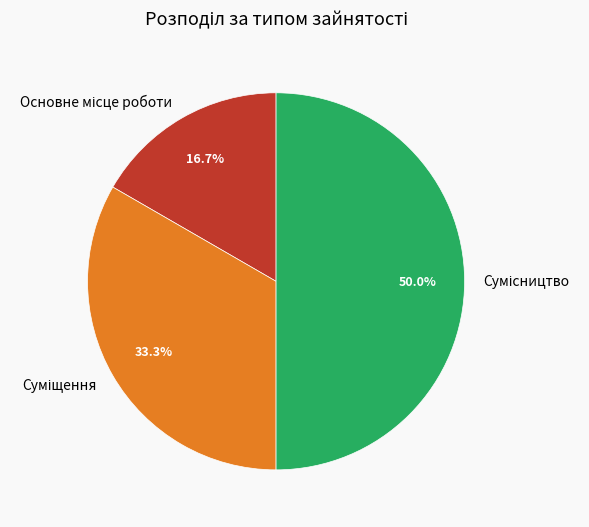

What portion of the pie excludes Сумісництво?

50.0%